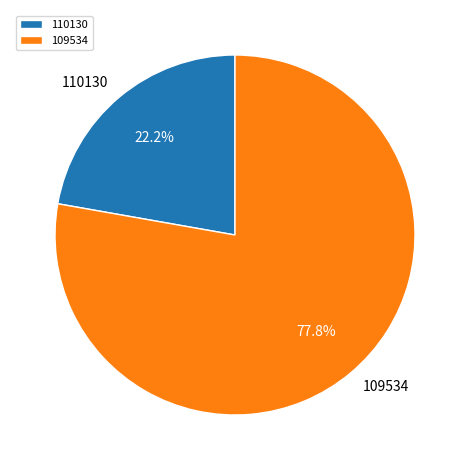

Combined, what portion of the pie is 109534 and 110130?

100.0%